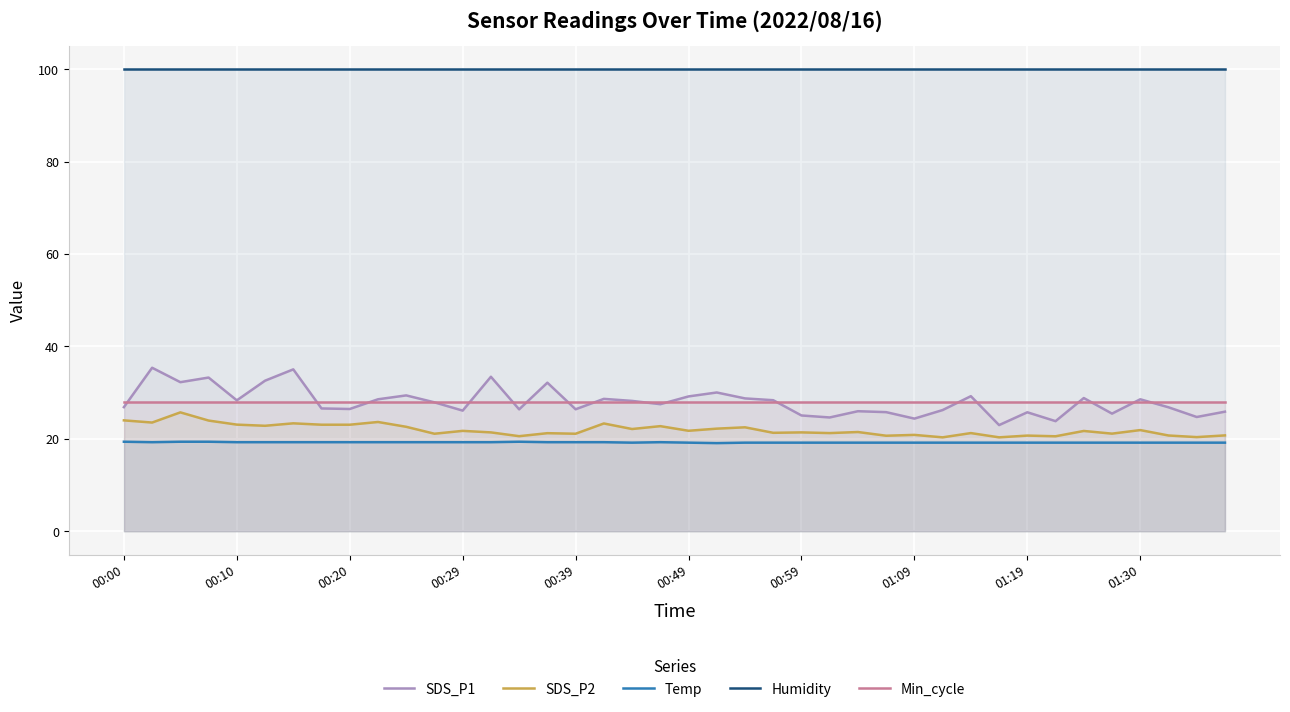

What is the total value across all series at 31?

190.5